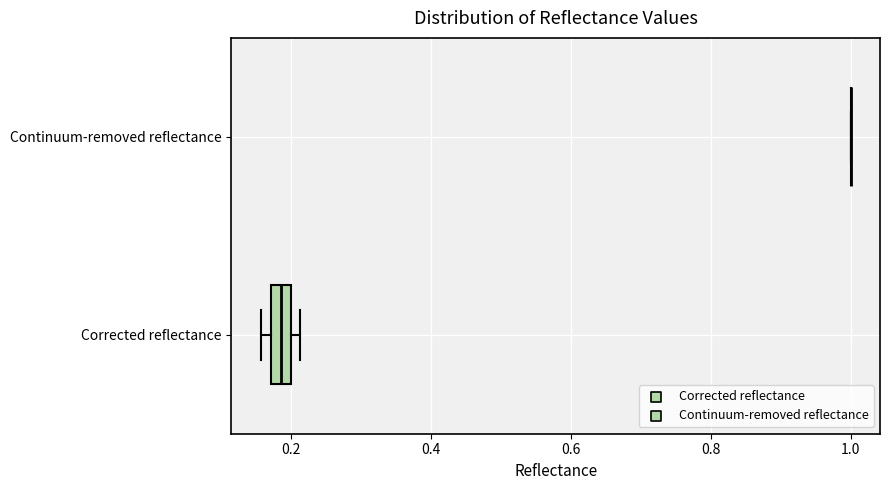

Comparing the boxes themselves (not the whiskers), which one is the widest?

Corrected reflectance